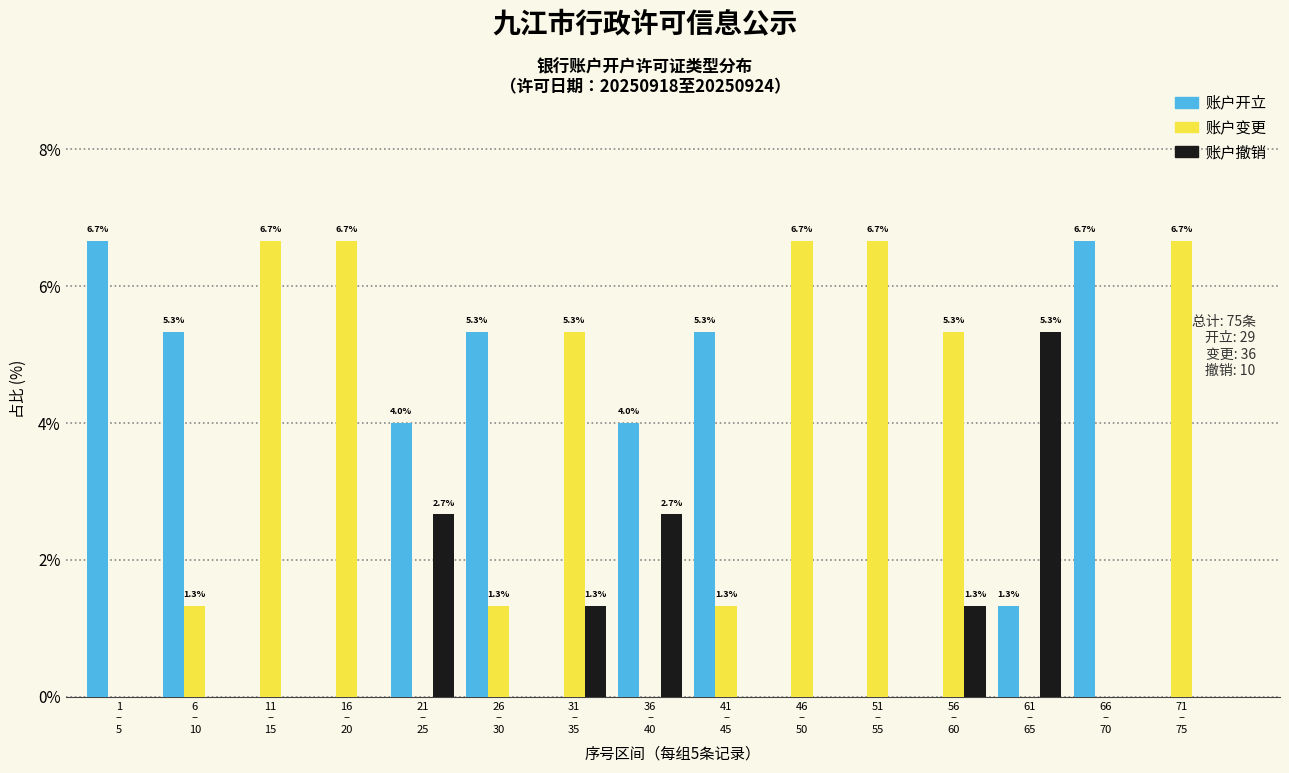

What is the maximum value for 账户撤销?

5.3